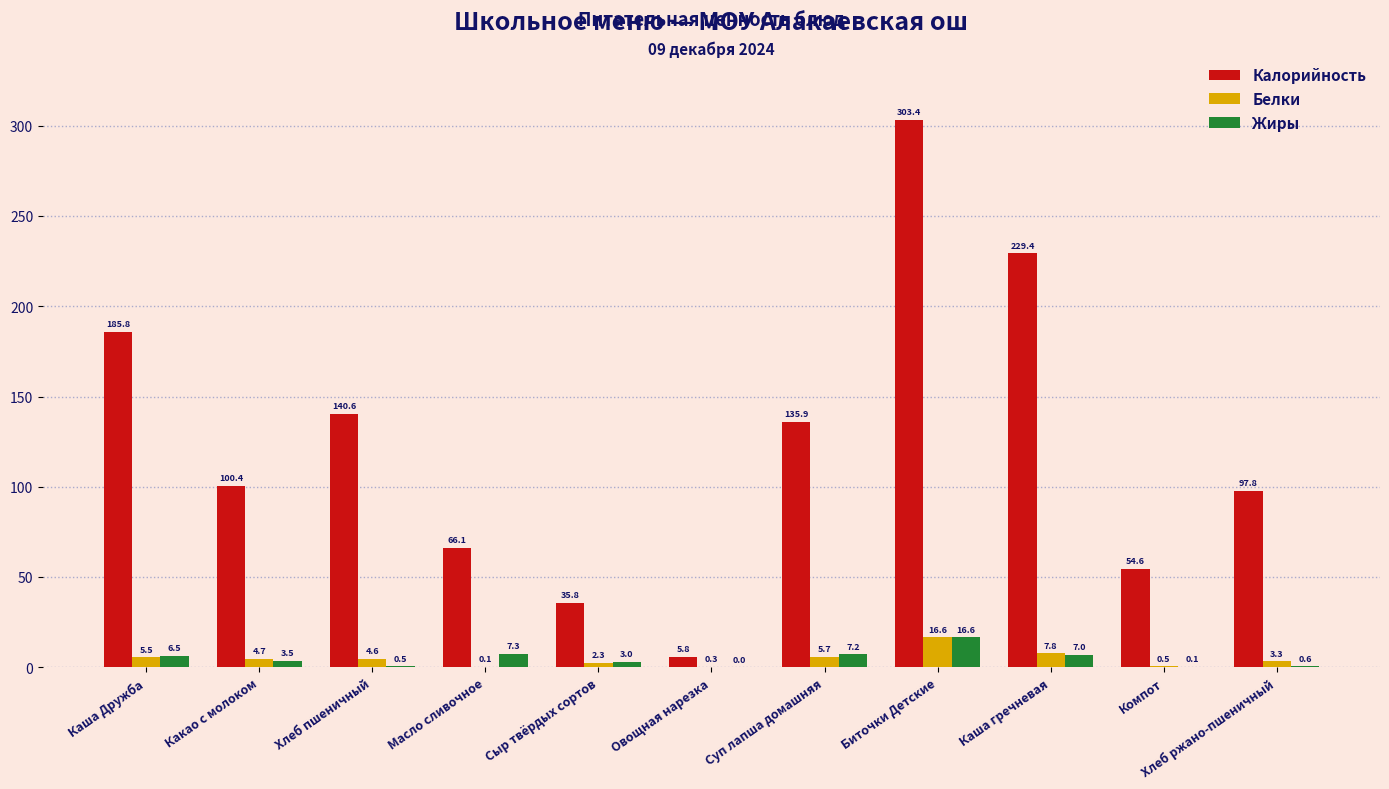

Between Масло сливочное and Овощная нарезка, which series saw the biggest shift?

Калорийность